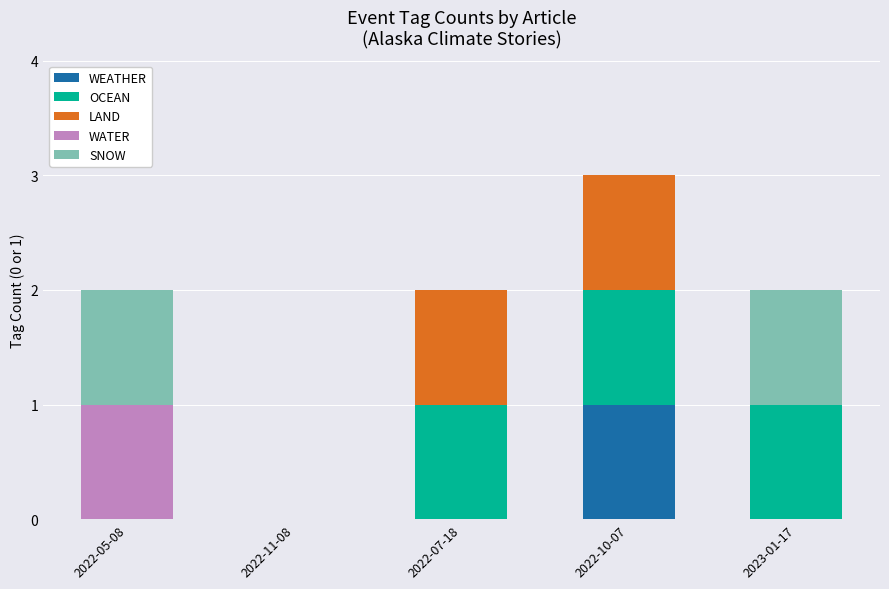

The value of WEATHER at 2022-07-18 is 0. True or false?

True